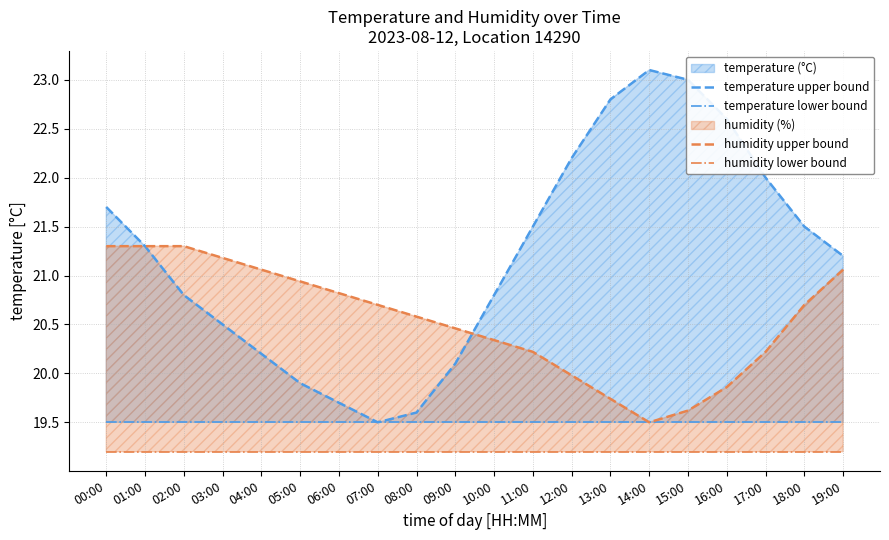

True or false: humidity upper bound and temperature lower bound intersect in this chart.

False